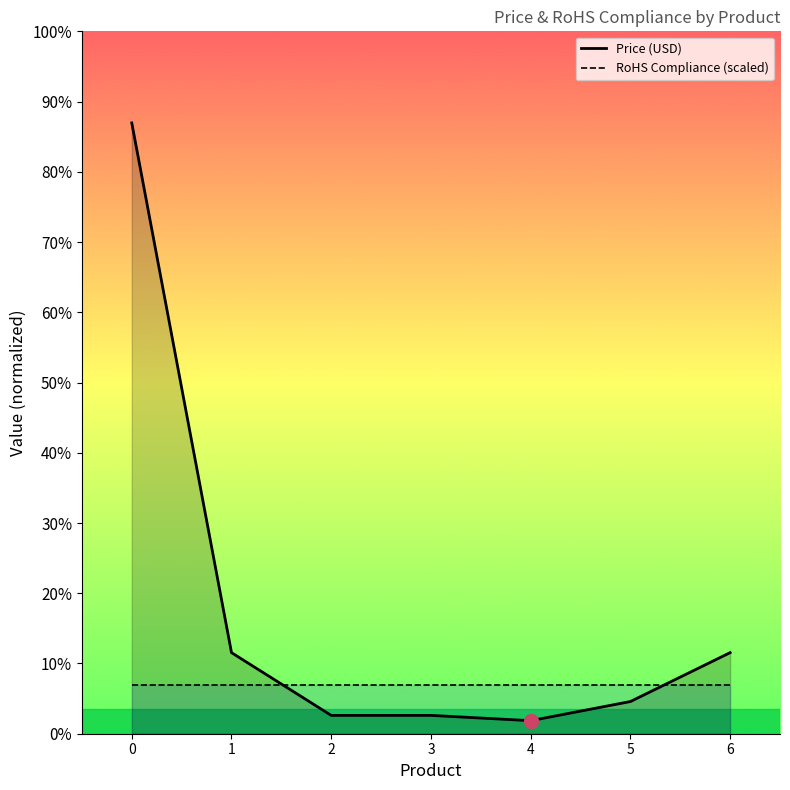

What is the value of the Price (USD) point at the 4th from the left?

2.2